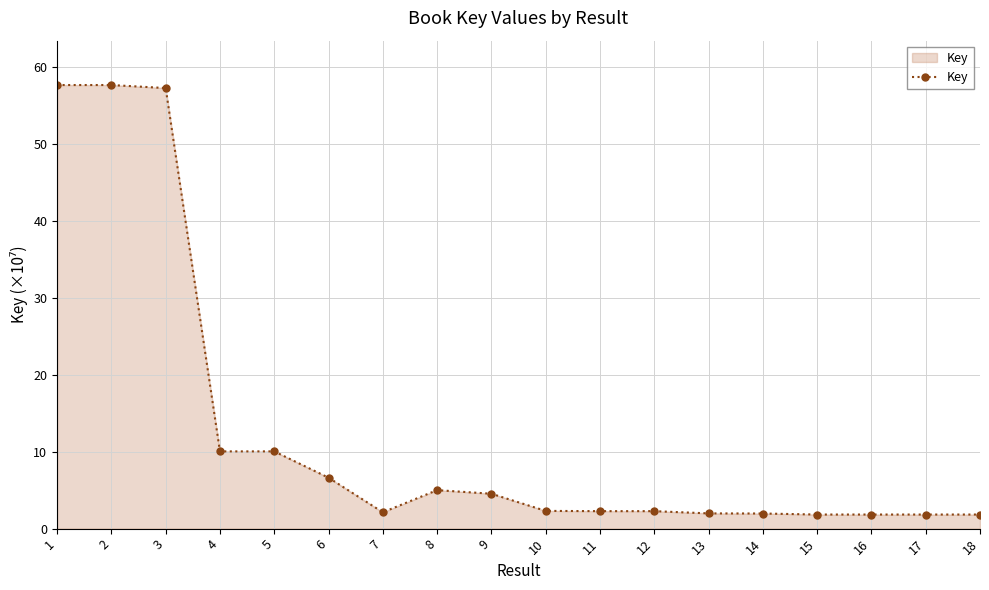

Does the chart have visible grid lines?

Yes